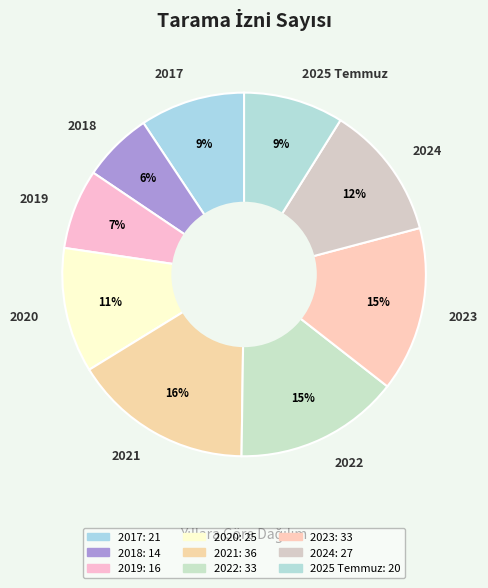

Between 2023 and 2021, which is larger?

2021